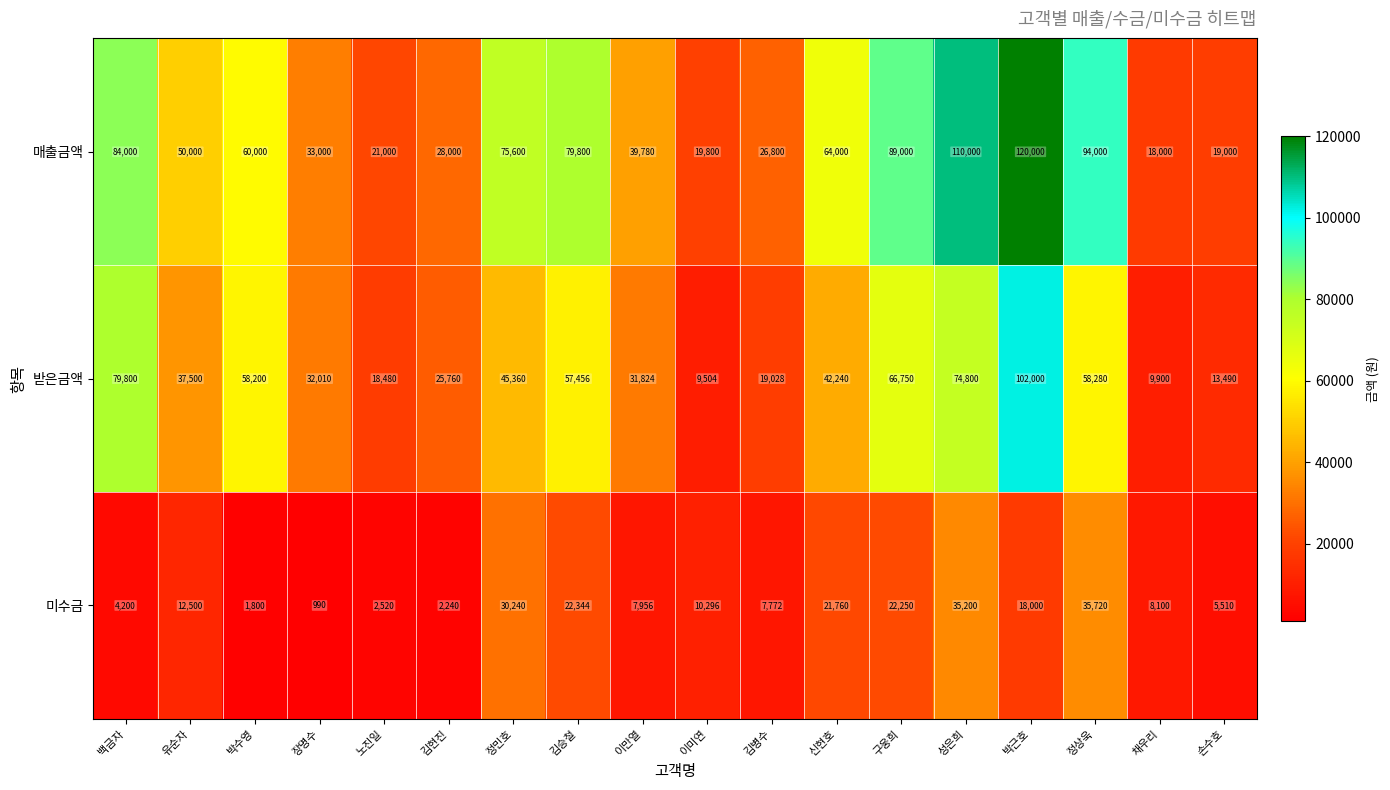

What is the lowest value of the 매출금액 series?

18000